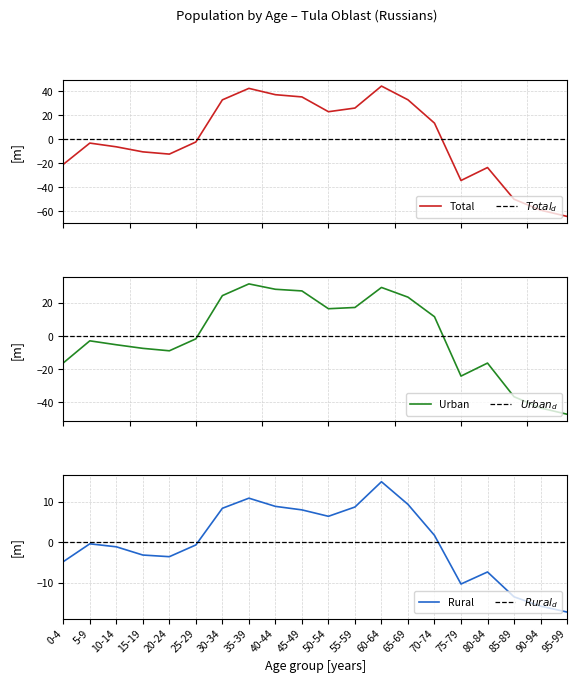

What is the value of the Total male+female point at the 20th from the left?

-64.4